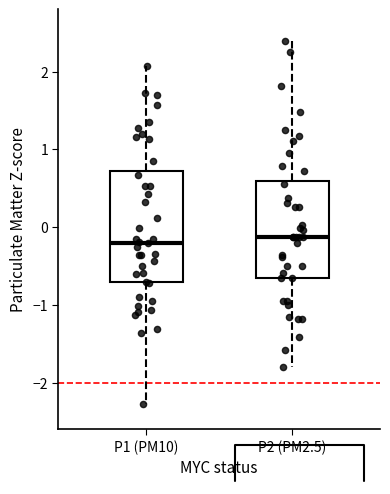

Where is the lower edge of the box for P1 (PM10) on the y-axis? The values are not printed on the chart, so give them approximately, as read against the axis.

-0.7